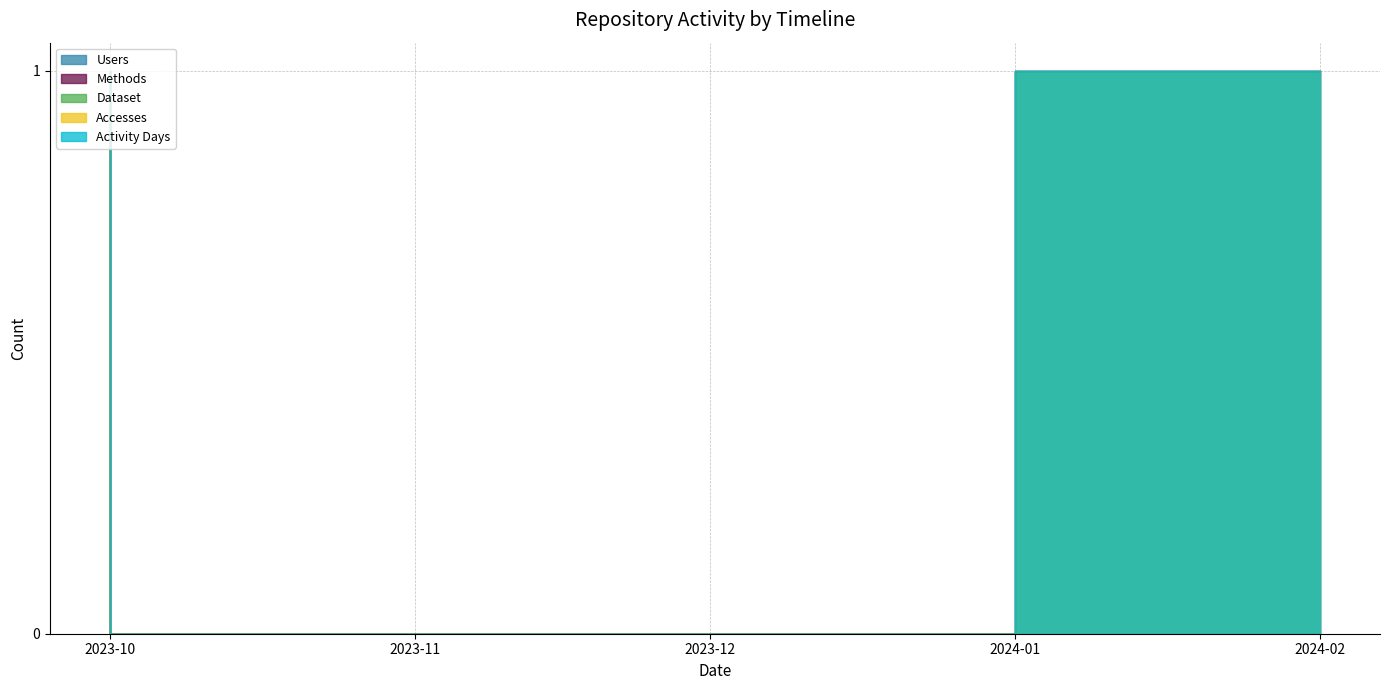

What is the label of the 2nd point from the right?

2024-01